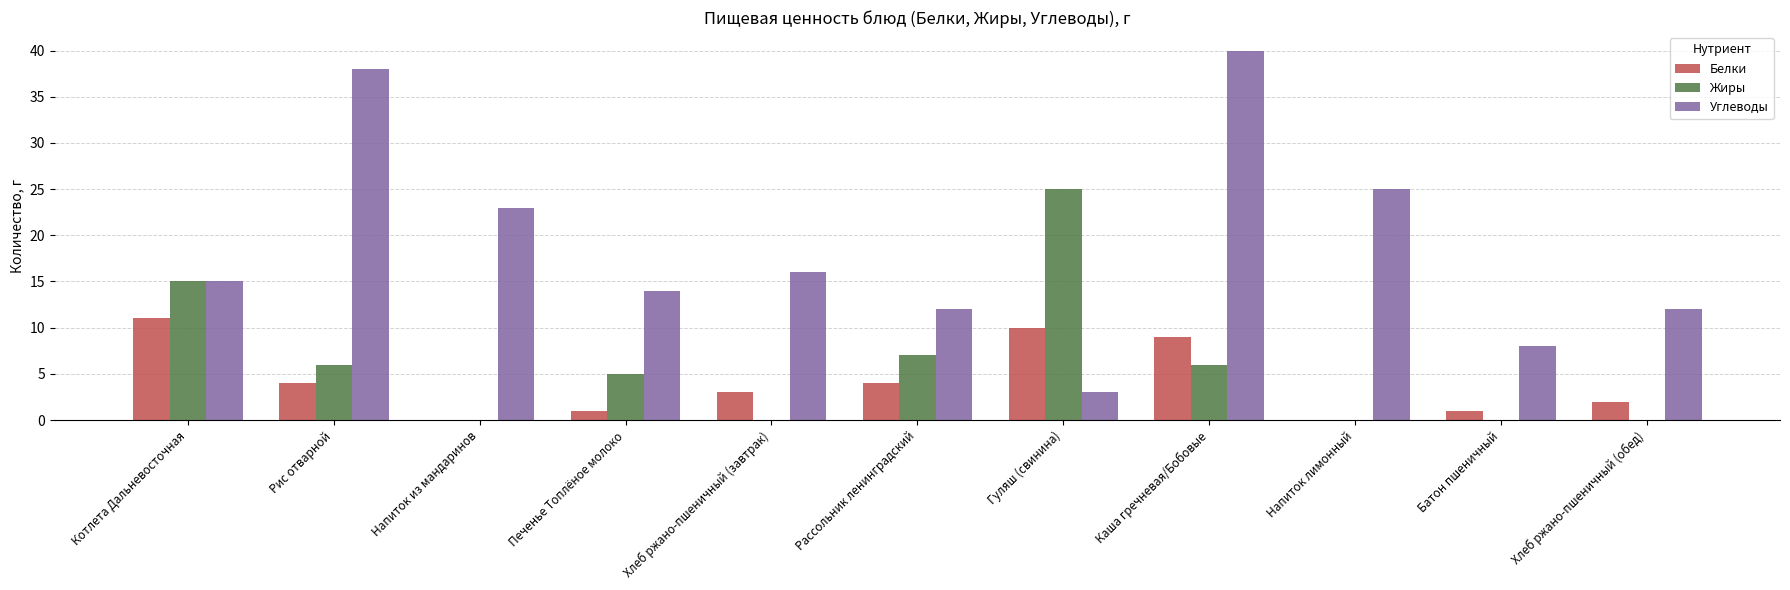

The Белки series shows 9 at Каша гречневая/Бобовые. True or false?

True